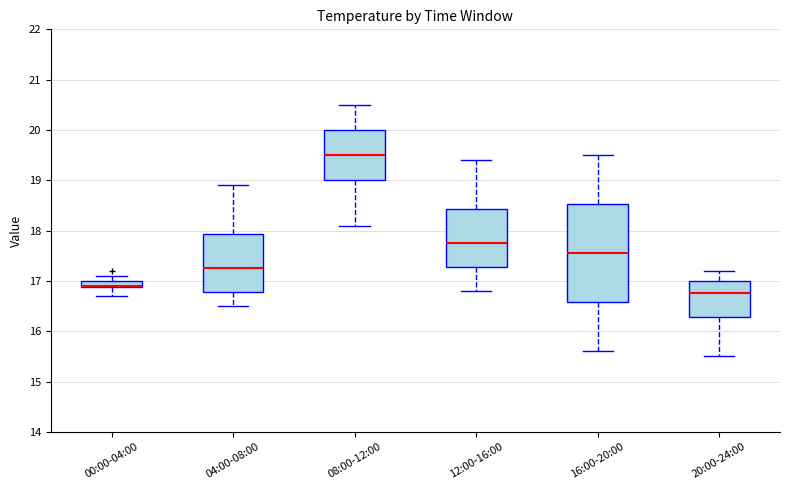

Where is the upper edge of the box for 04:00-08:00 on the y-axis? The values are not printed on the chart, so give them approximately, as read against the axis.

17.9